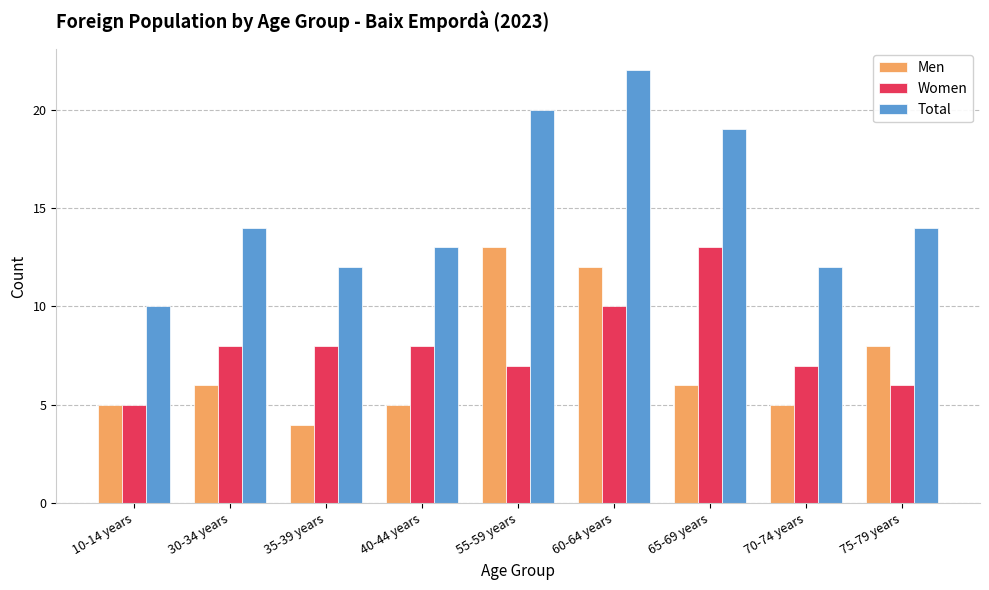

How many groups of bars are there?

9